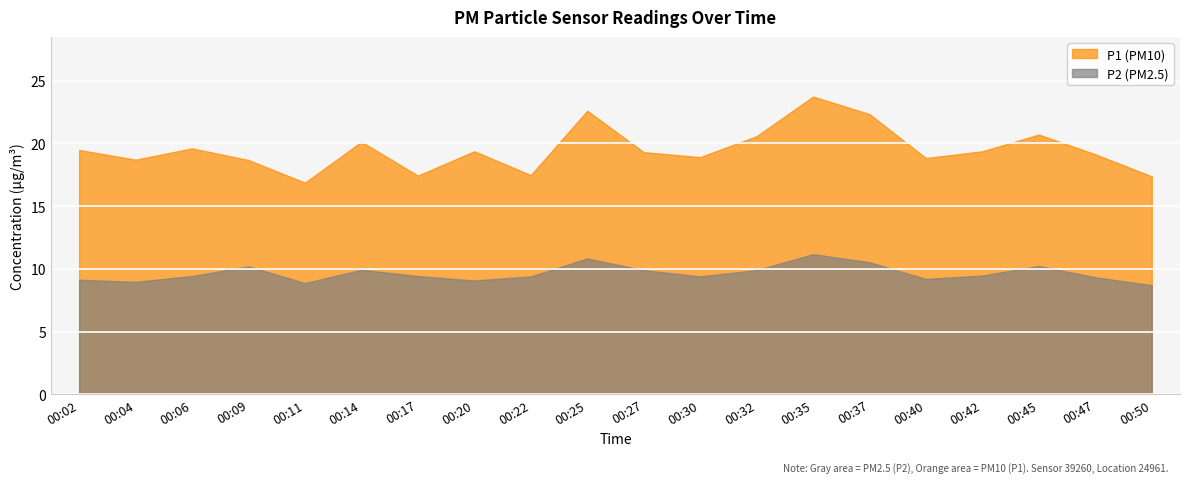

Between 00:45 and 00:35, which is larger?

00:35